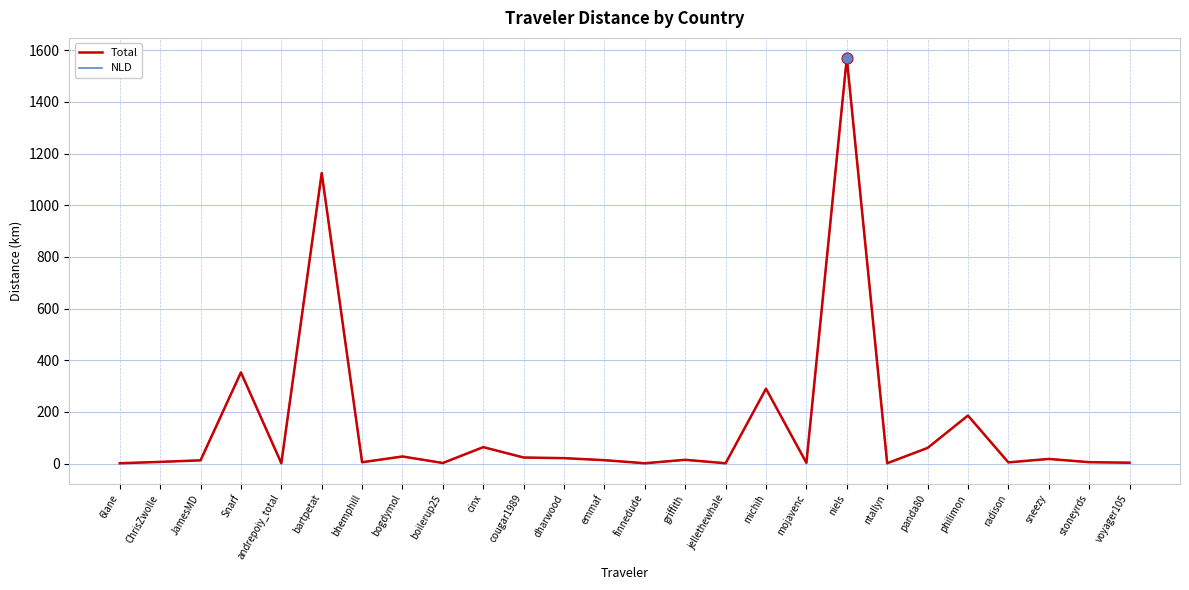

Is it true that Total equals 63.6 at cinx?

True